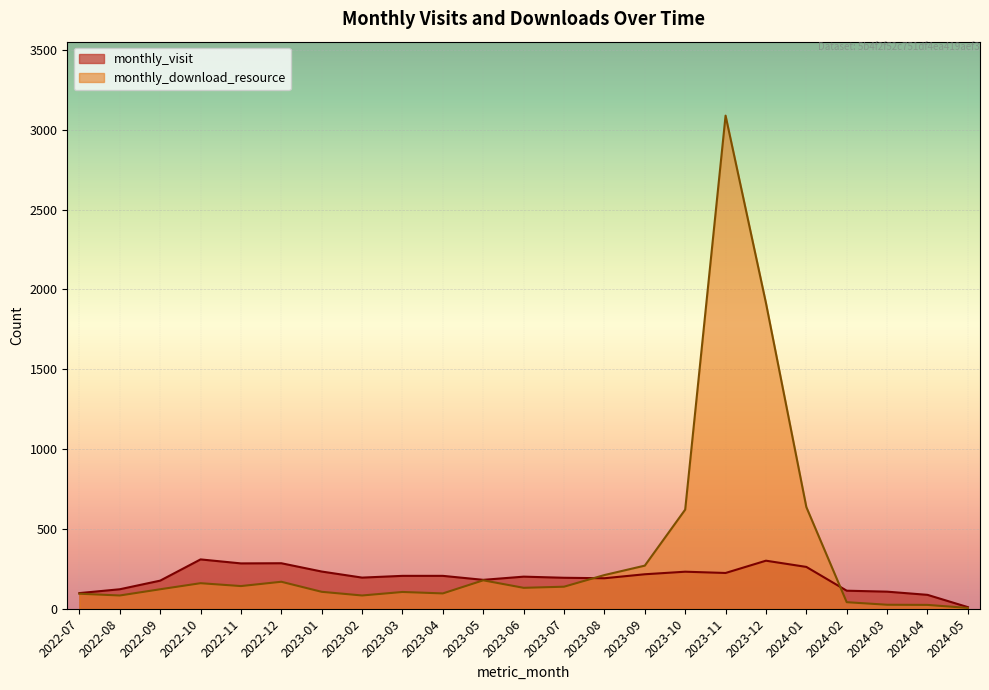

Is the value of monthly_download_resource at 2022-12 greater than the value of monthly_visit at 2023-11?

No